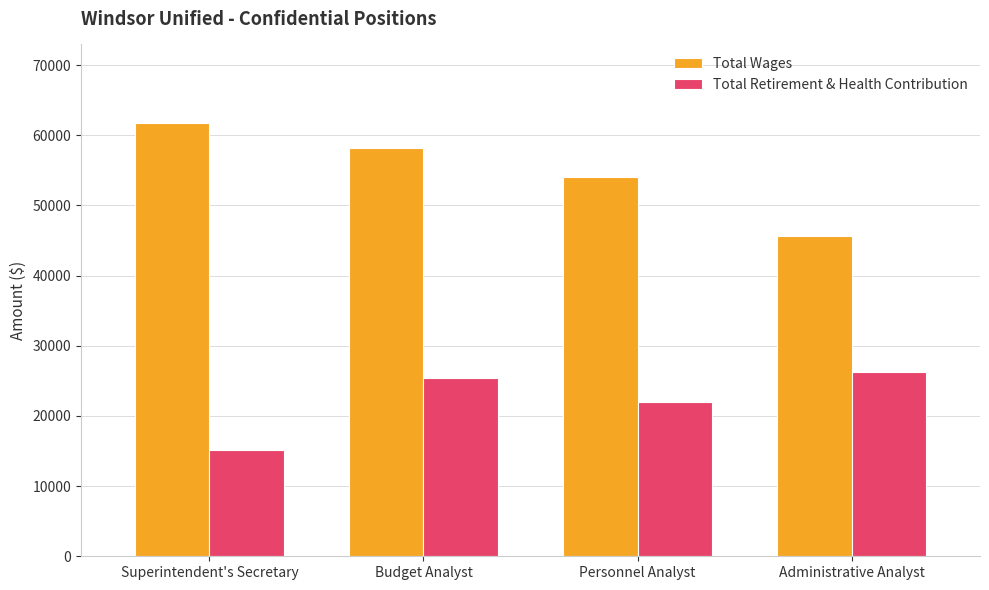

How many bars are there in each group?

2